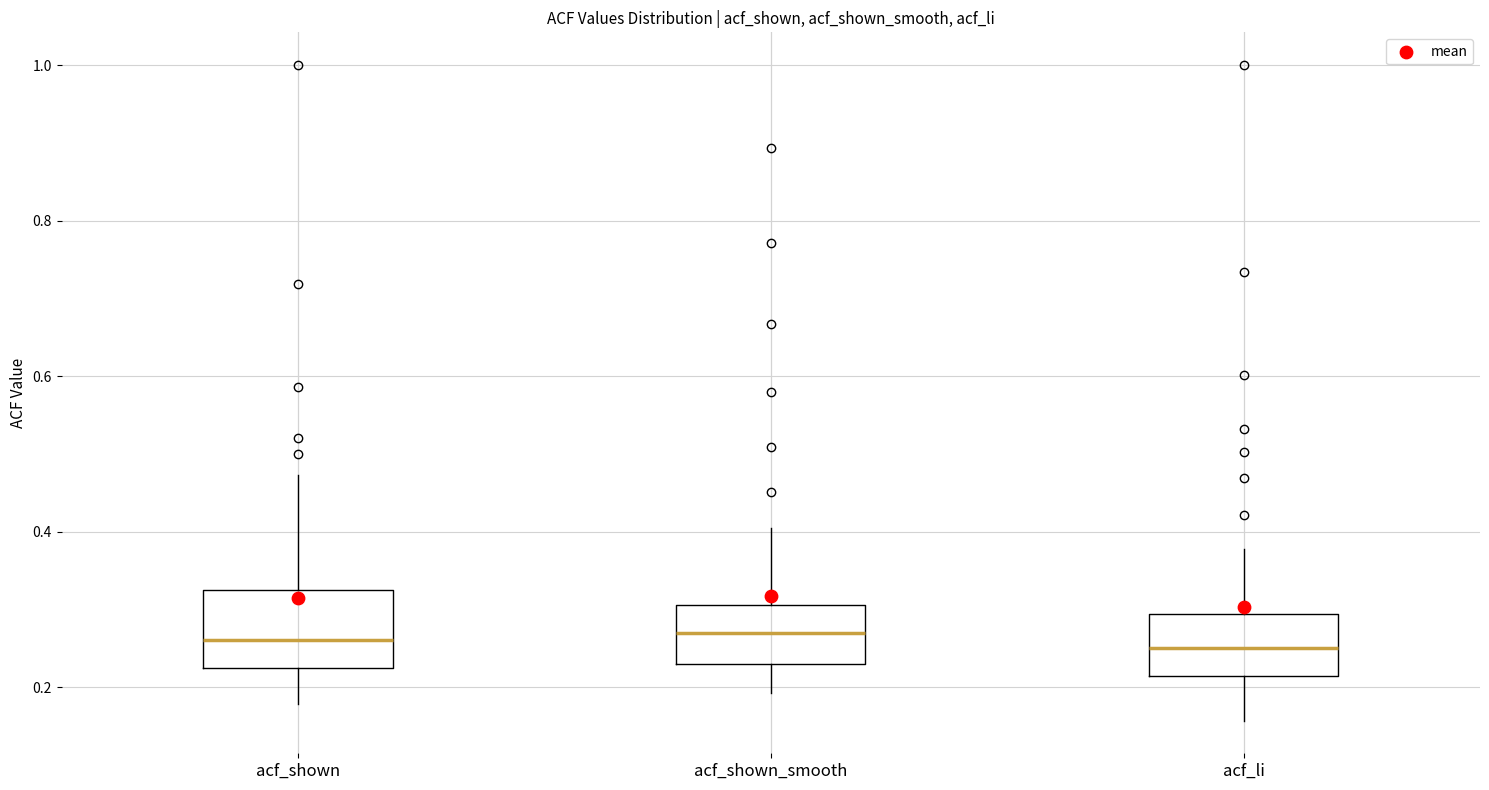

Reading left to right, read every box against the y-axis: the position of its median line, the range the box covers, and the ends of its whiskers. The values are not printed on the chart, so give them approximately, as read against the axis.

acf_shown: median 0.26, box 0.22 to 0.32, whiskers 0.18 to 0.48
acf_shown_smooth: median 0.26, box 0.24 to 0.30, whiskers 0.20 to 0.40
acf_li: median 0.26, box 0.22 to 0.30, whiskers 0.16 to 0.38